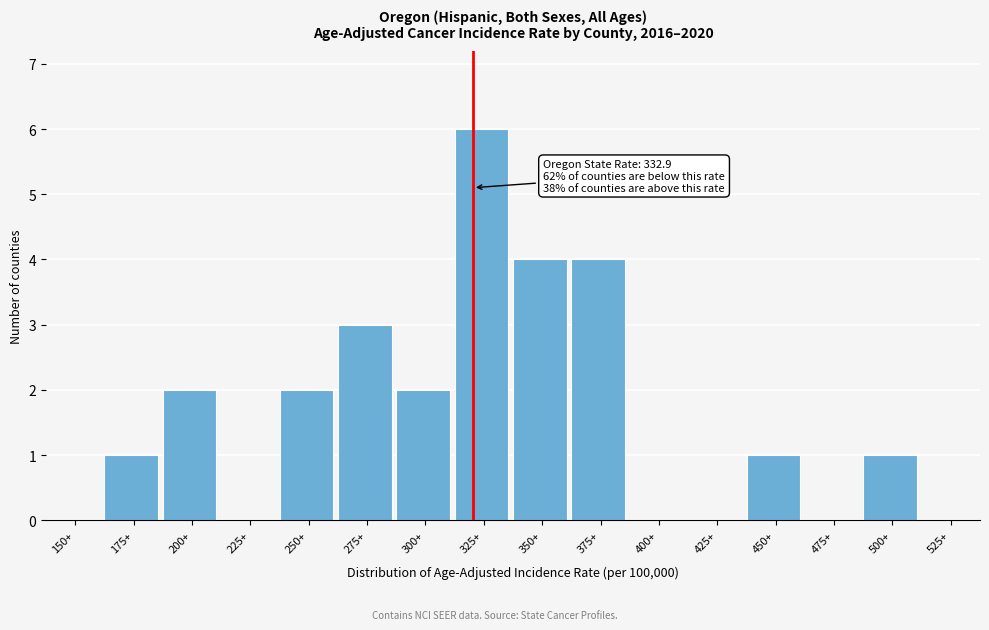

Reading left to right, what are all the values shown in this chart?

150+=0	175+=1	200+=2	225+=0	250+=2	275+=3	300+=2	325+=6	350+=4	375+=4	400+=0	425+=0	450+=1	475+=0	500+=1	525+=0